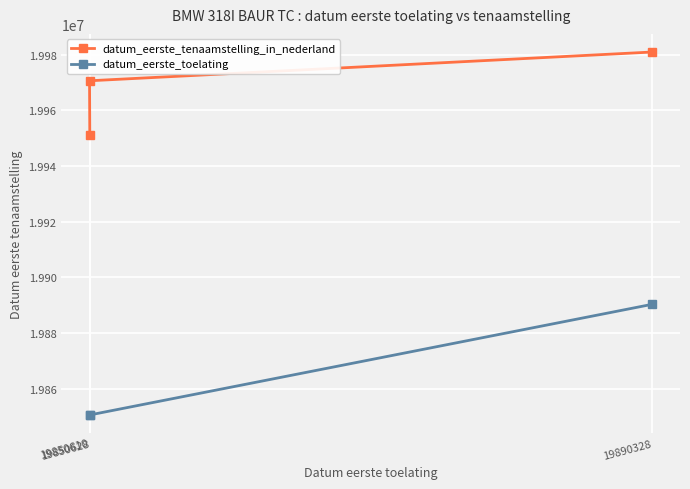

What is the label of the 3rd point from the right?

19850628